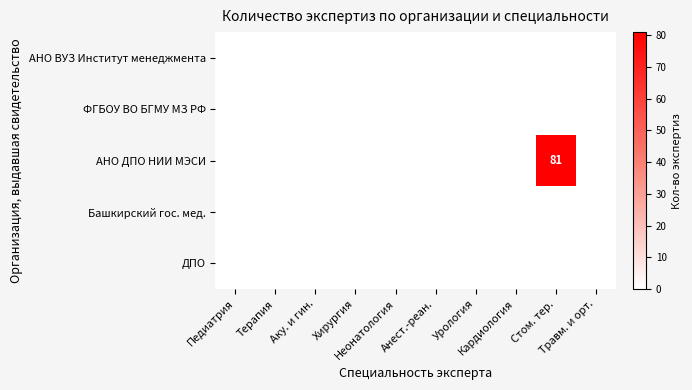

List the labels in order of АНО ВУЗ Институт менеджмента value, largest first.

Педиатрия, Терапия, Аку. и гин., Хирургия, Неонатология, Анест.-реан., Урология, Кардиология, Стом. тер., Травм. и орт.